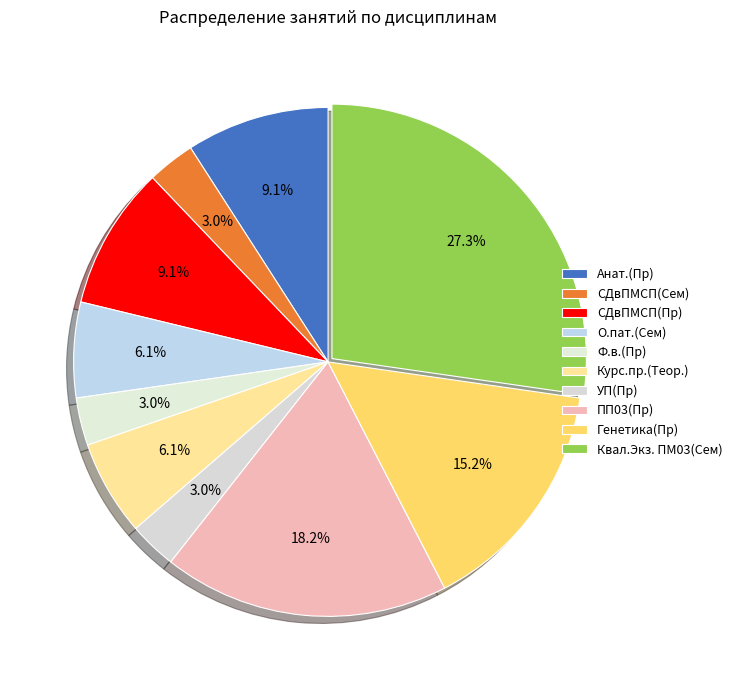

Is it true that Генетика(Пр) is 15% of the pie?

True